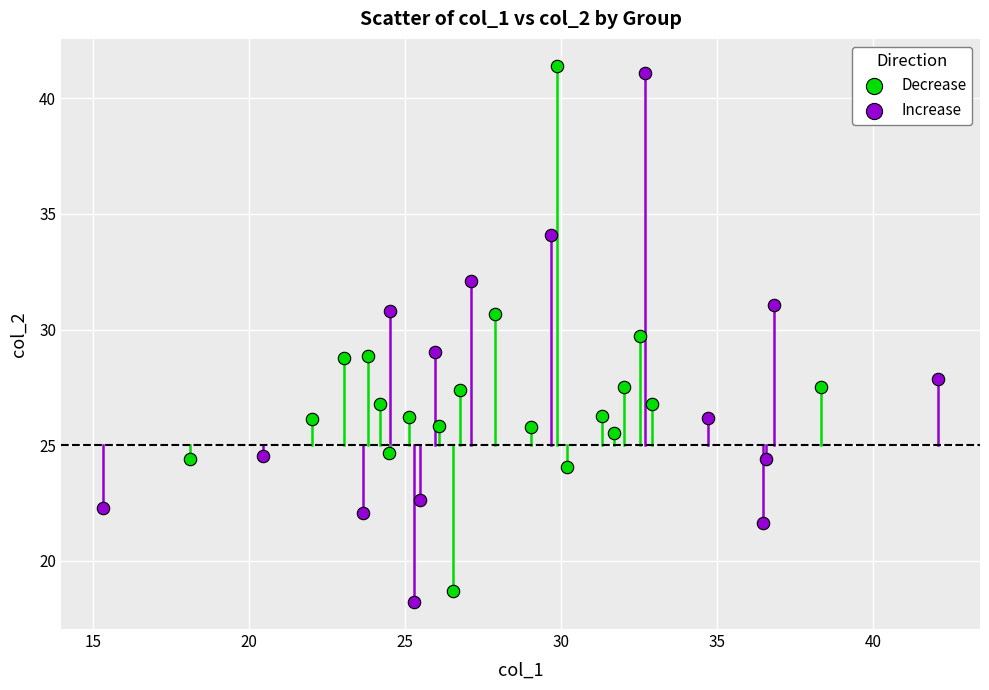

Which series contains the highest Y value?

Decrease